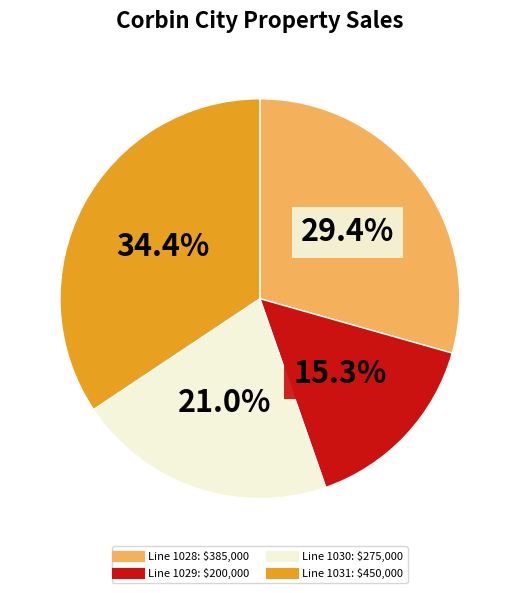

Is there a majority slice in this chart?

No